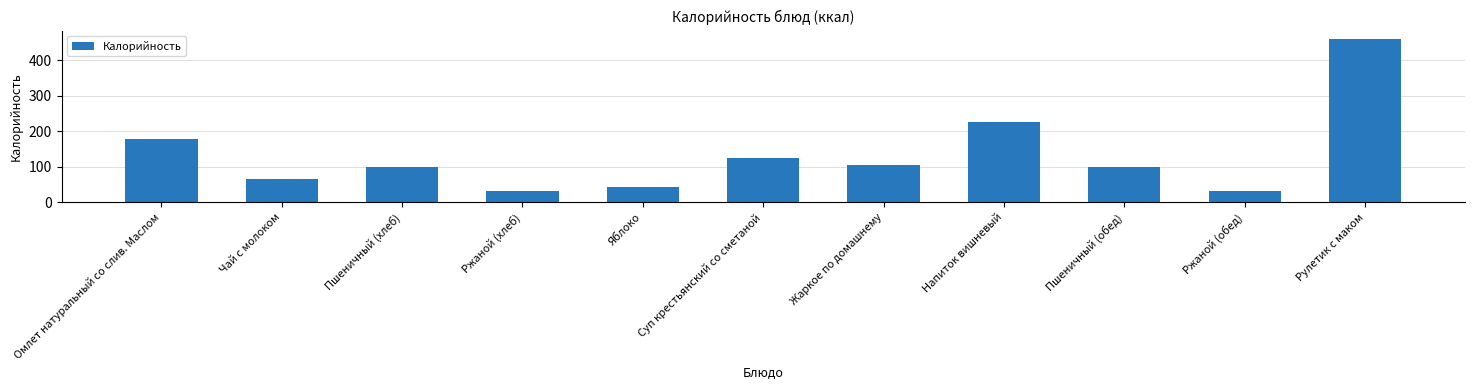

What is the maximum value shown in the chart?

461.2